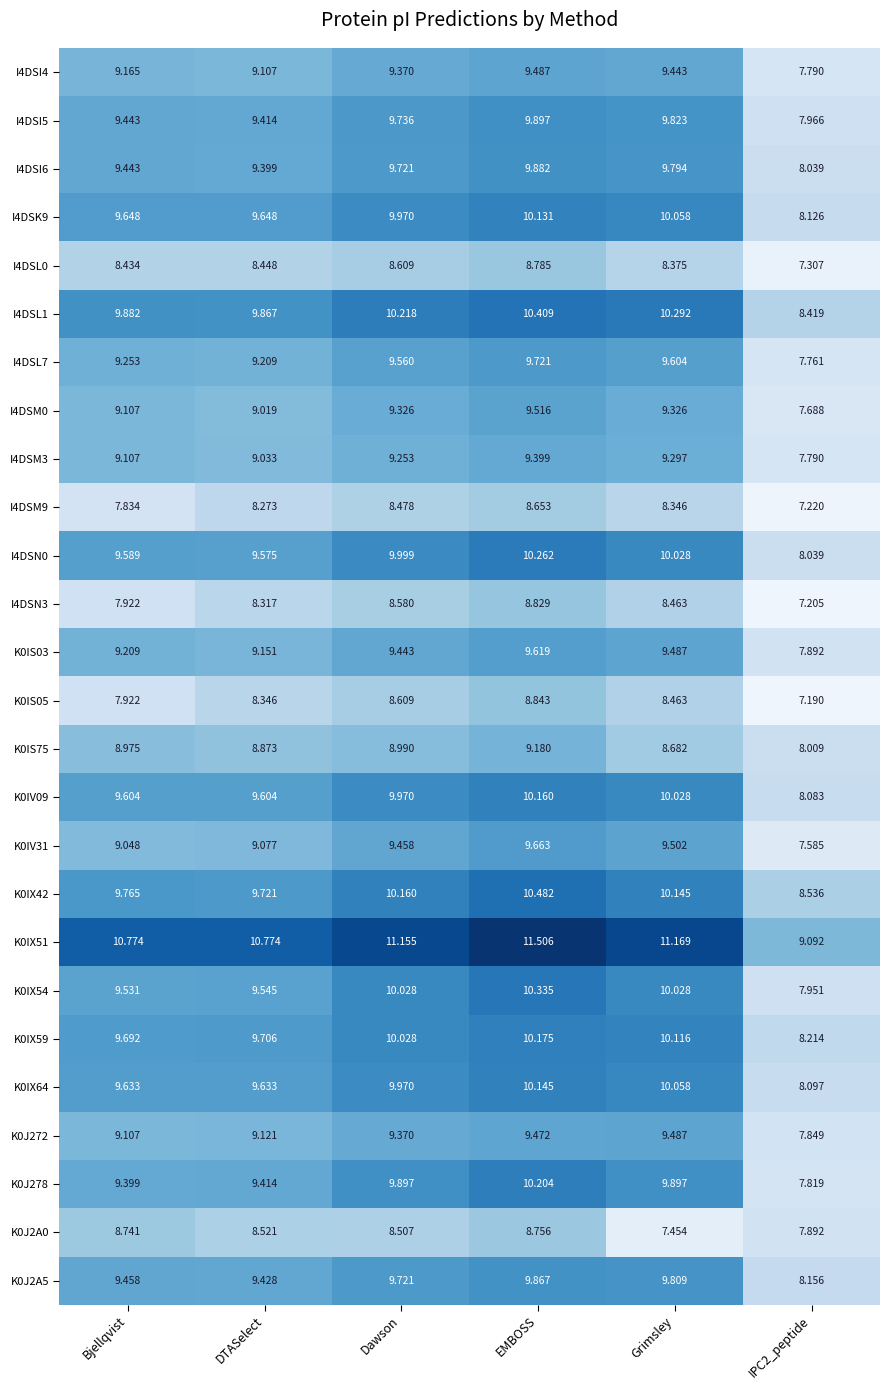

At which label does I4DSM0 reach its peak?

EMBOSS